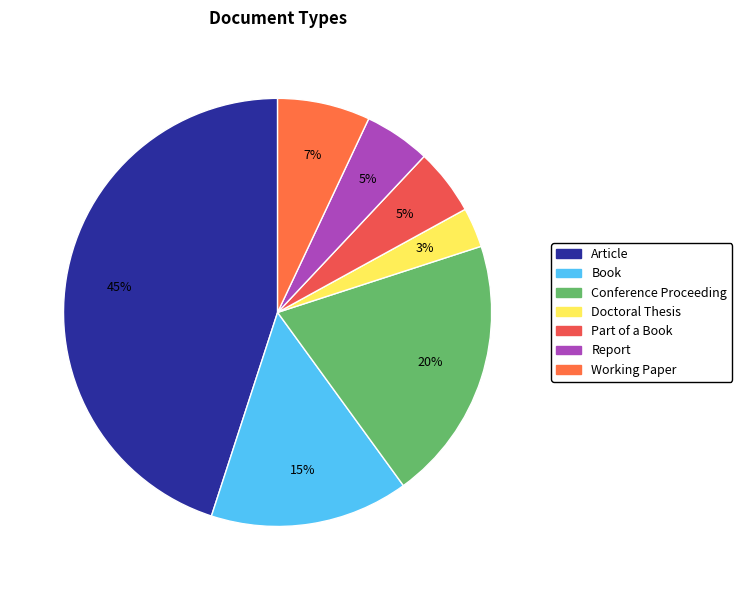

Is it true that Working Paper is 7% of the pie?

True